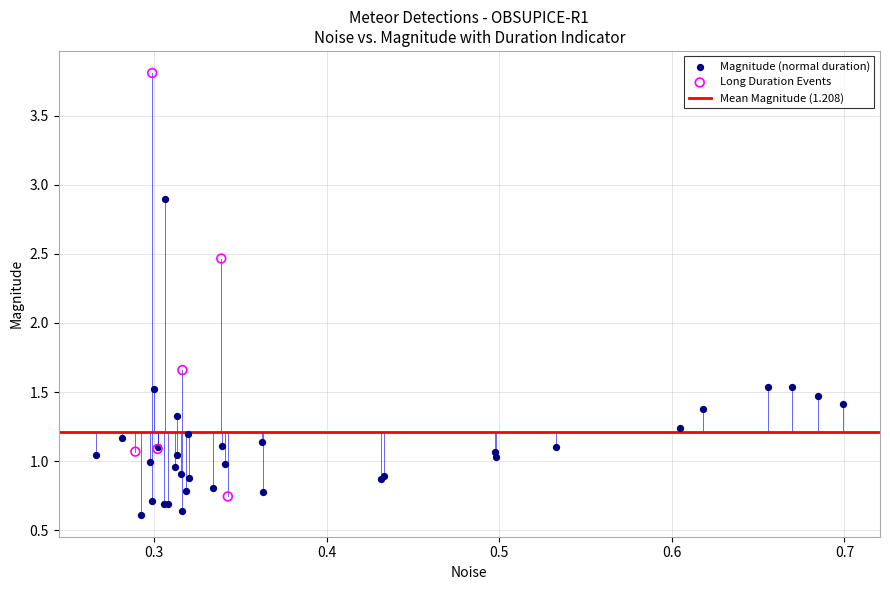

Which series reaches the maximum Y coordinate?

Long Duration Events